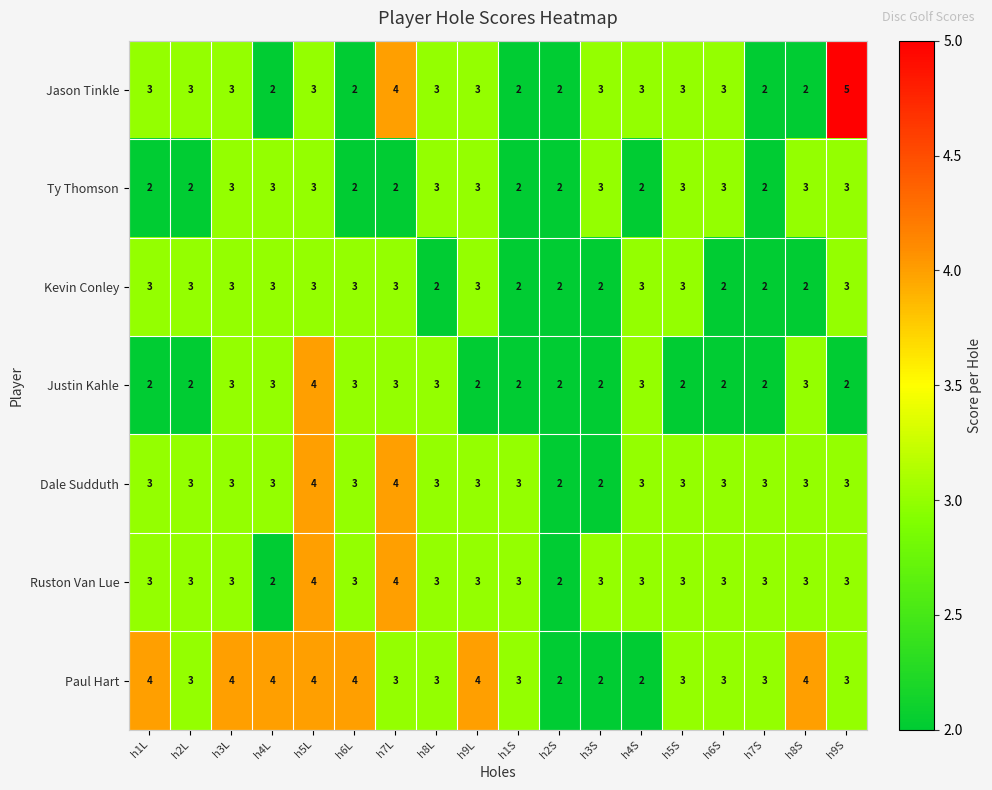

What is the total value across all series at h4S?

19